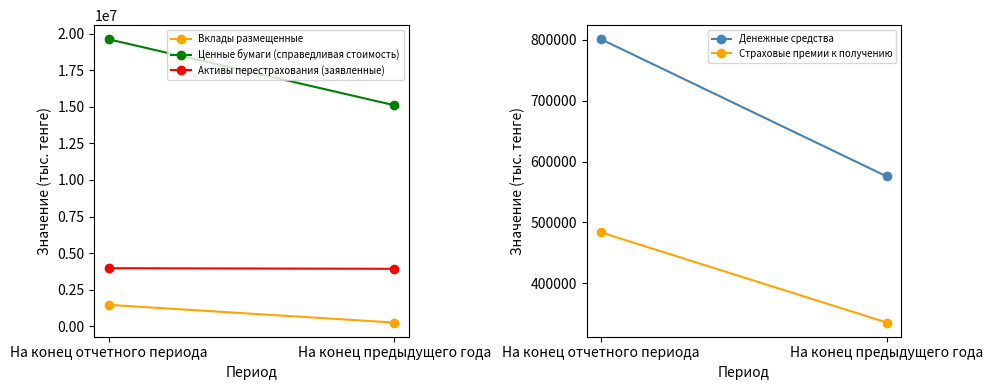

What are all the series names shown in the legend?

Вклады размещенные, Ценные бумаги (справедливая стоимость), Активы перестрахования (заявленные), Денежные средства, Страховые премии к получению